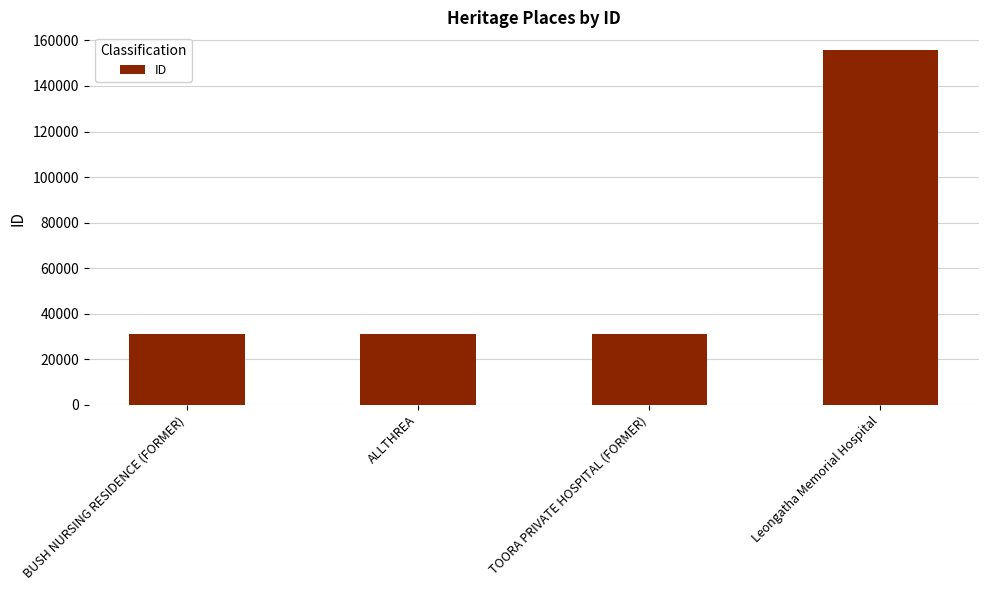

What is the change in value from TOORA PRIVATE HOSPITAL (FORMER) to Leongatha Memorial Hospital?

+124760